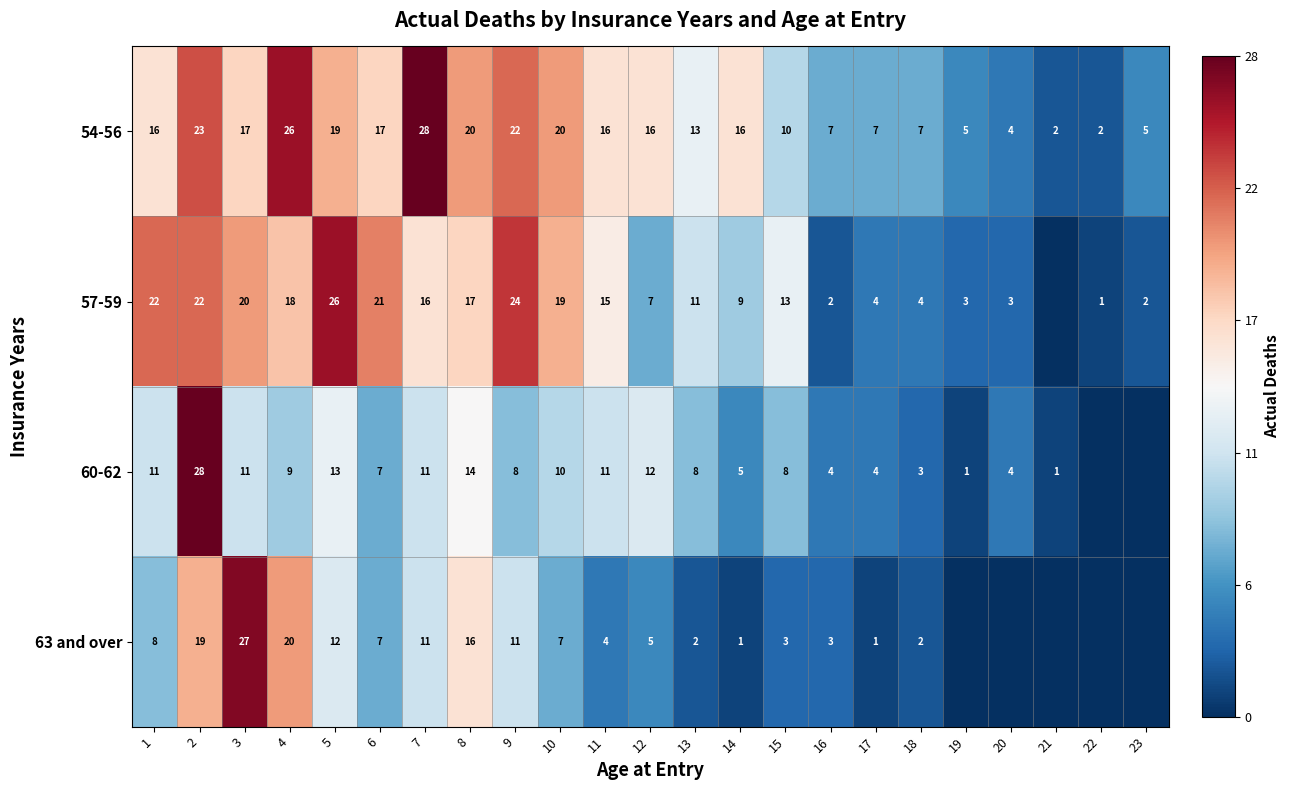

What is the average value of the 54-56 series?

14